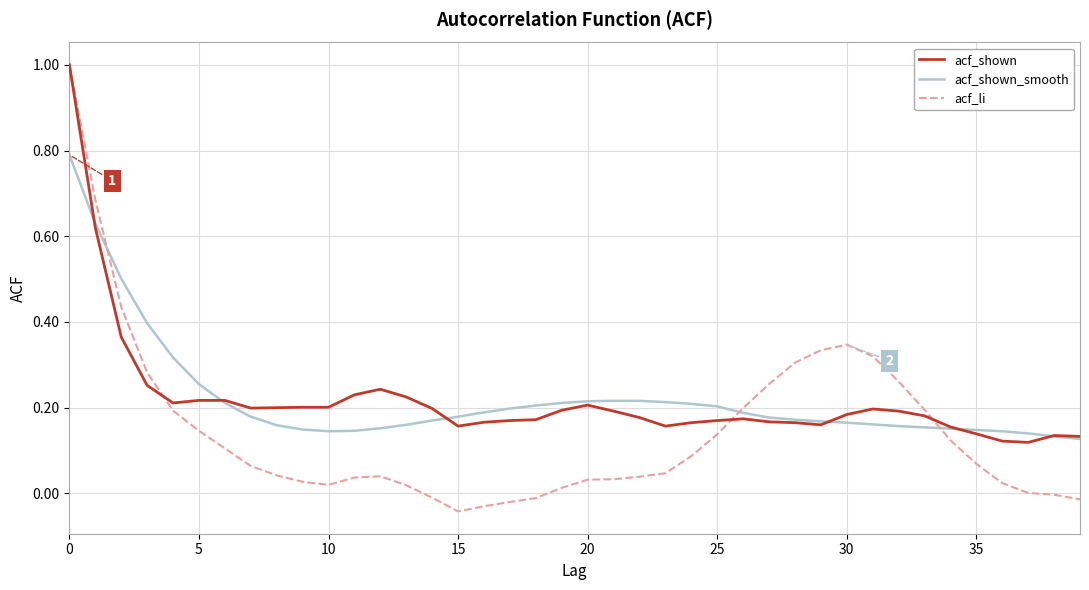

Which series has the largest range (max minus min)?

acf_li